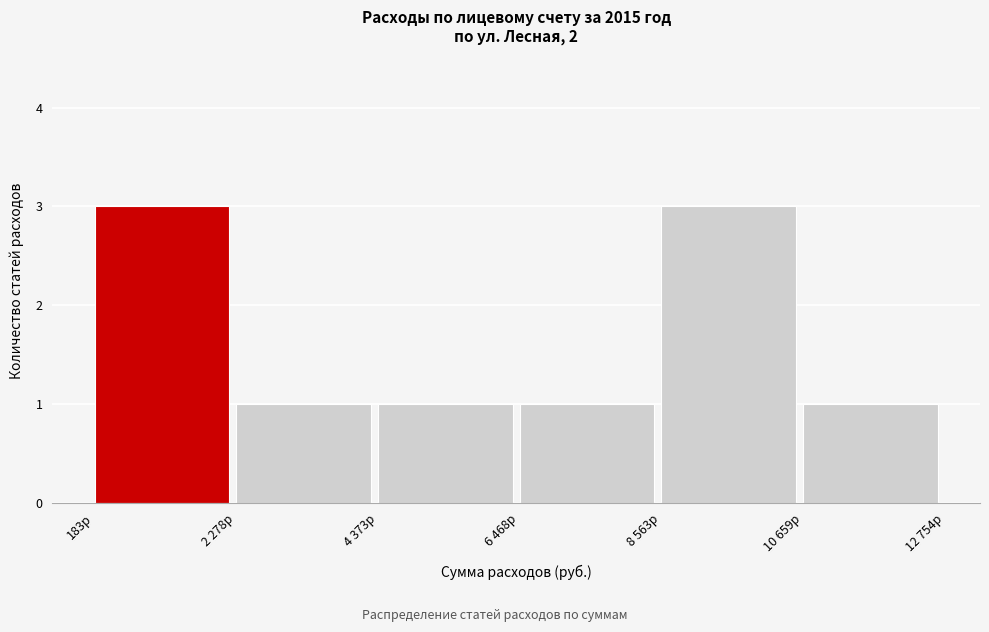

Reading left to right, transcribe all the data shown in this chart.

3	1	1	1	3	1